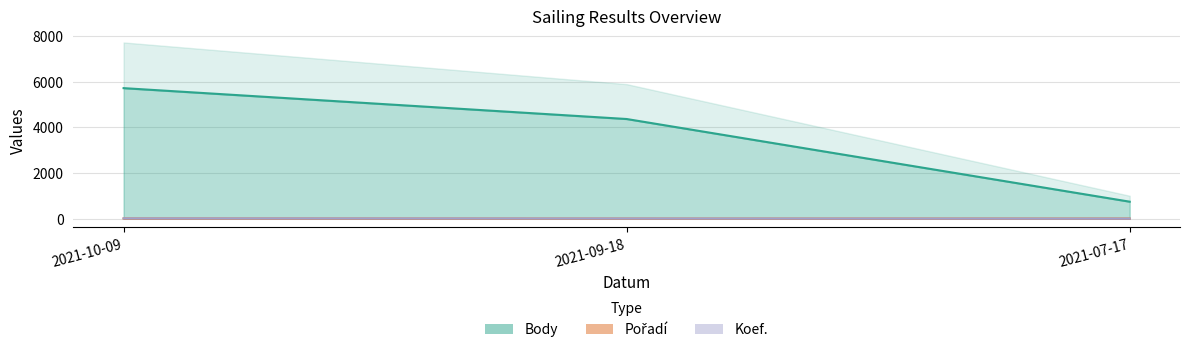

True or false: Pořadí has a value of 5 at 2021-07-17.

True